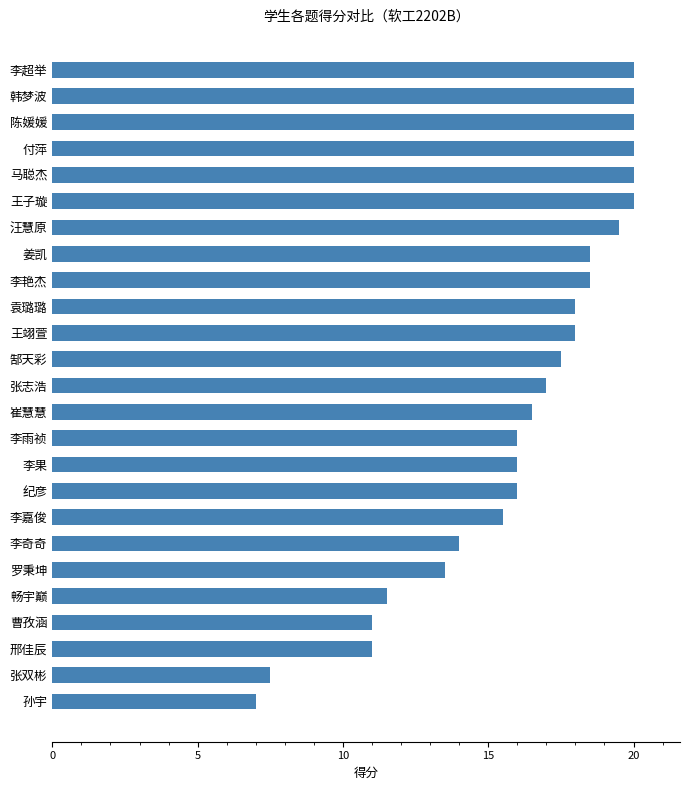

The chart shows a value of 20.0 at 陈媛媛. True or false?

True